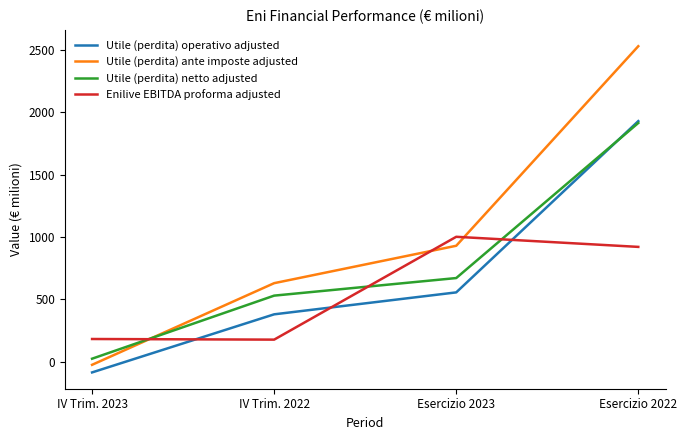

What is the difference between the maximum and minimum values in the Utile (perdita) netto adjusted series?

1891